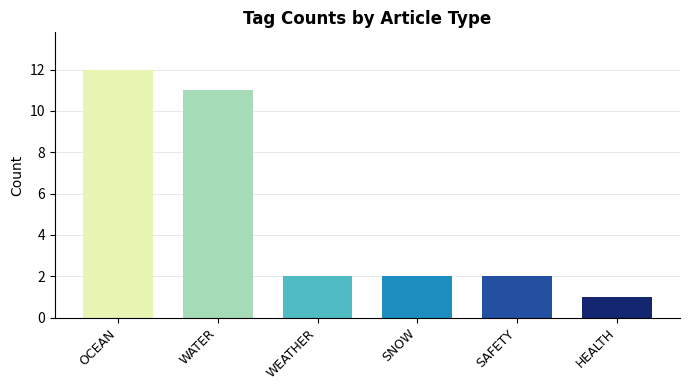

What is the label of the 5th bar from the right?

WATER